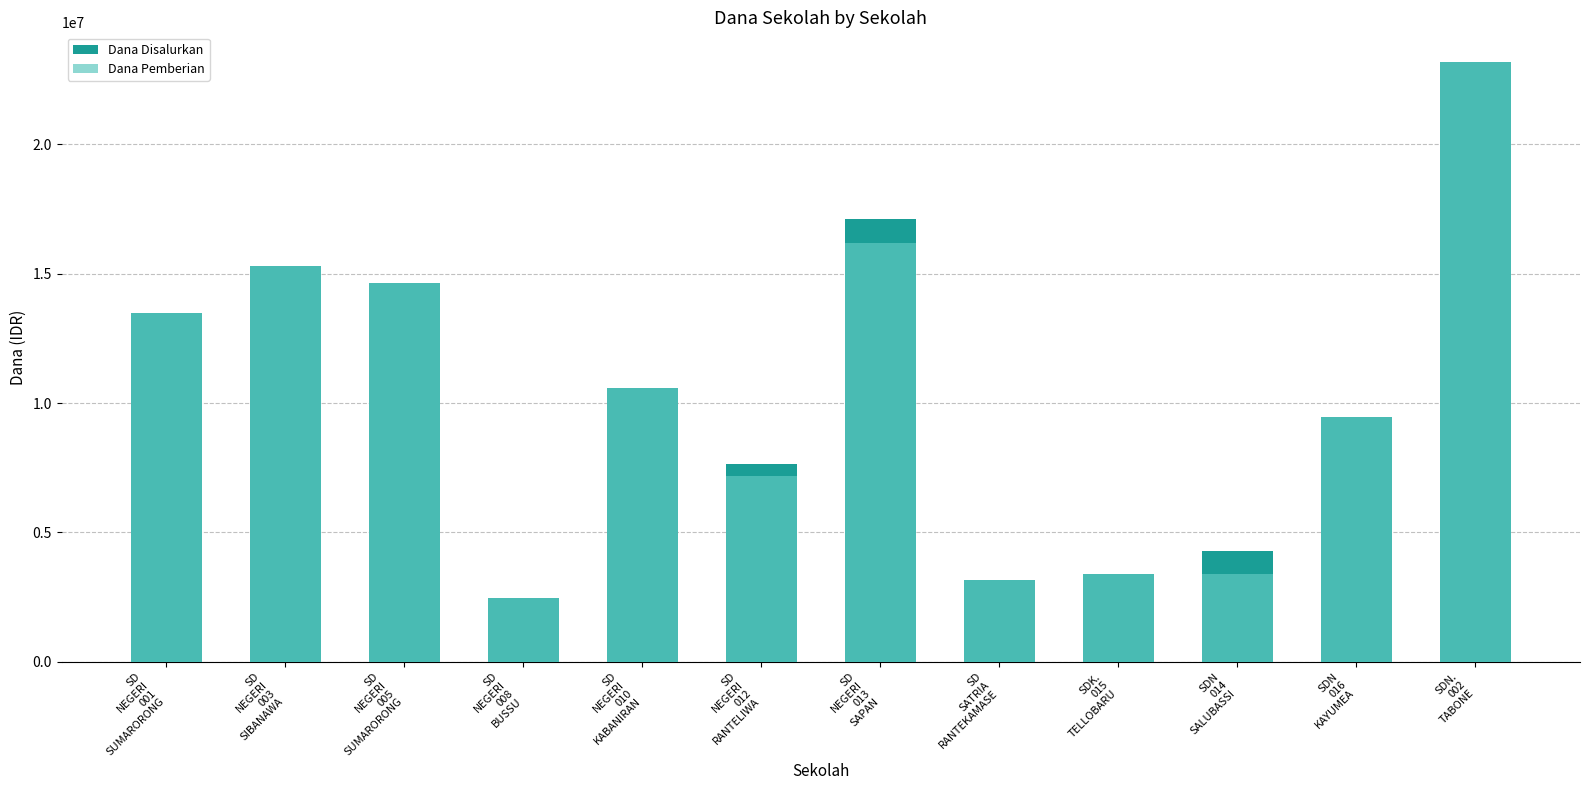

Rank the series by their average value, from highest to lowest.

Dana Disalurkan, Dana Pemberian